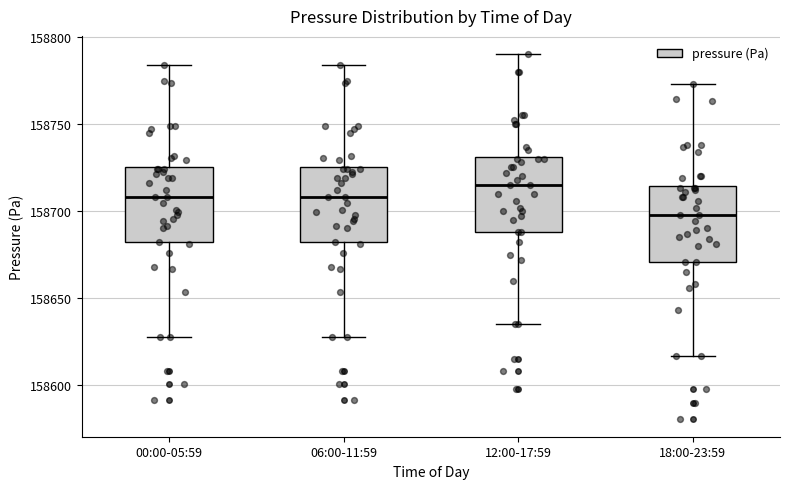

Where does the upper whisker of the box for 00:00-05:59 end on the y-axis? The values are not printed on the chart, so give them approximately, as read against the axis.

158785